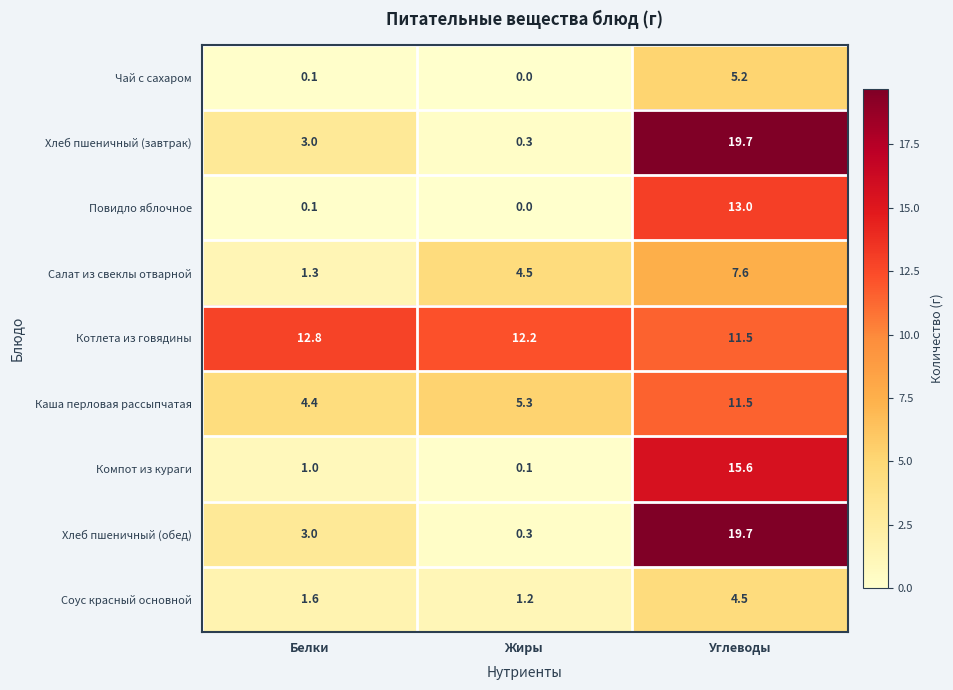

What is the sum of the Хлеб пшеничный (обед) values at Белки and Жиры?

3.3